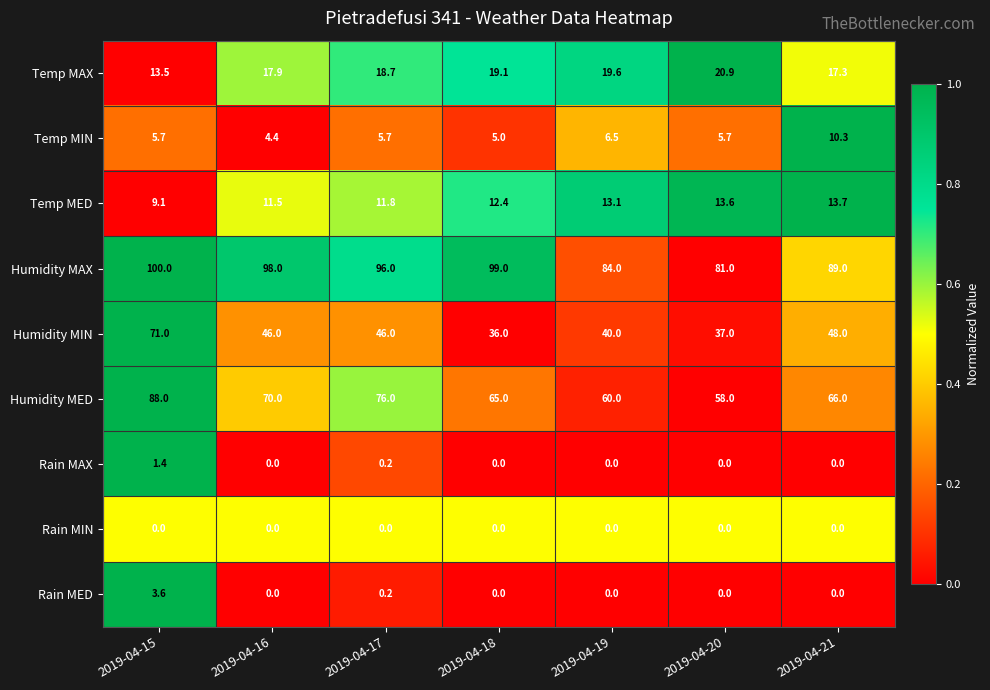

What is the difference between the maximum and minimum values in the Temp MAX series?

7.4